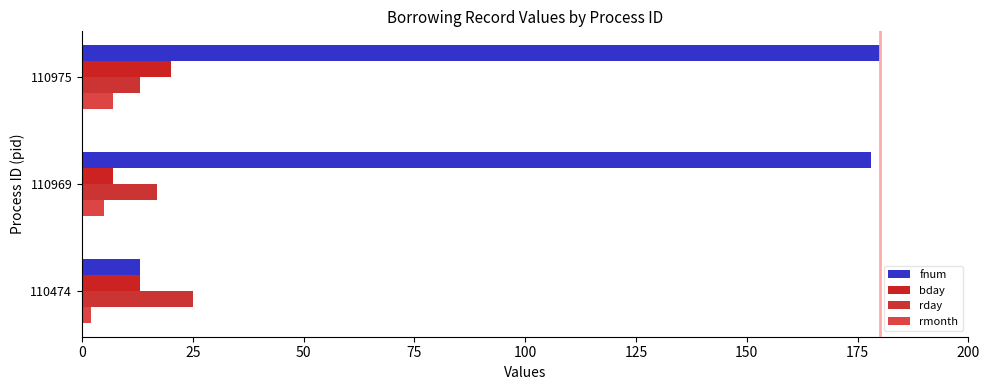

How many data points does each series have?

3